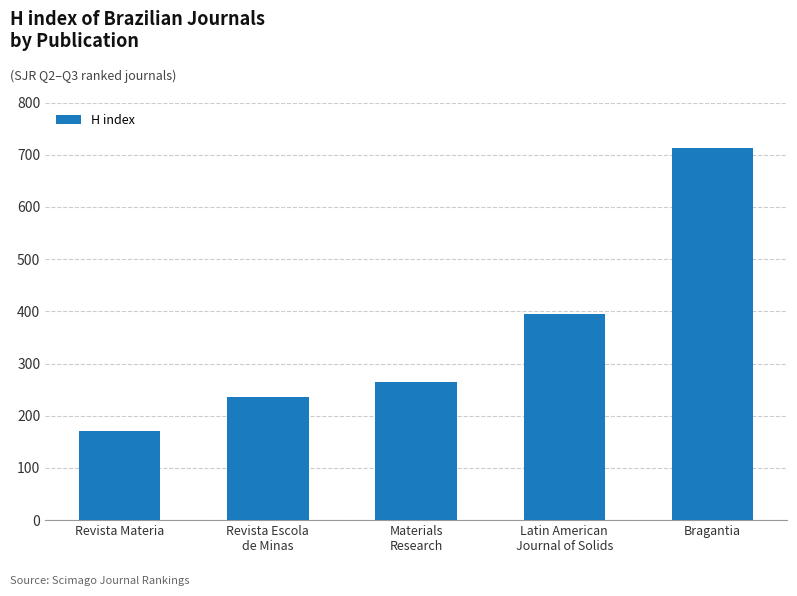

What is the change in value from Revista Escola
de Minas to Bragantia?

+477